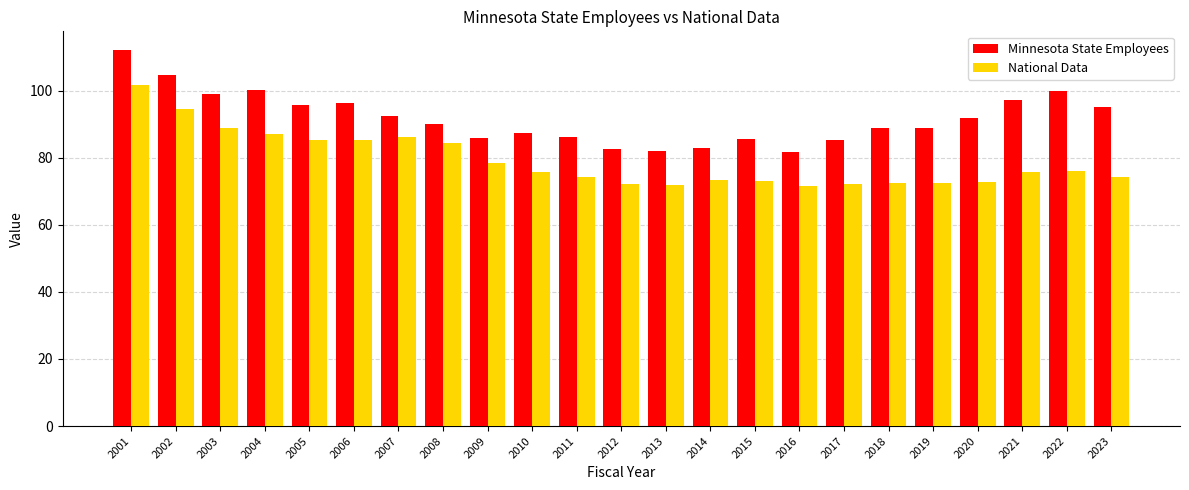

What is the sum of all Minnesota State Employees values?

2111.6